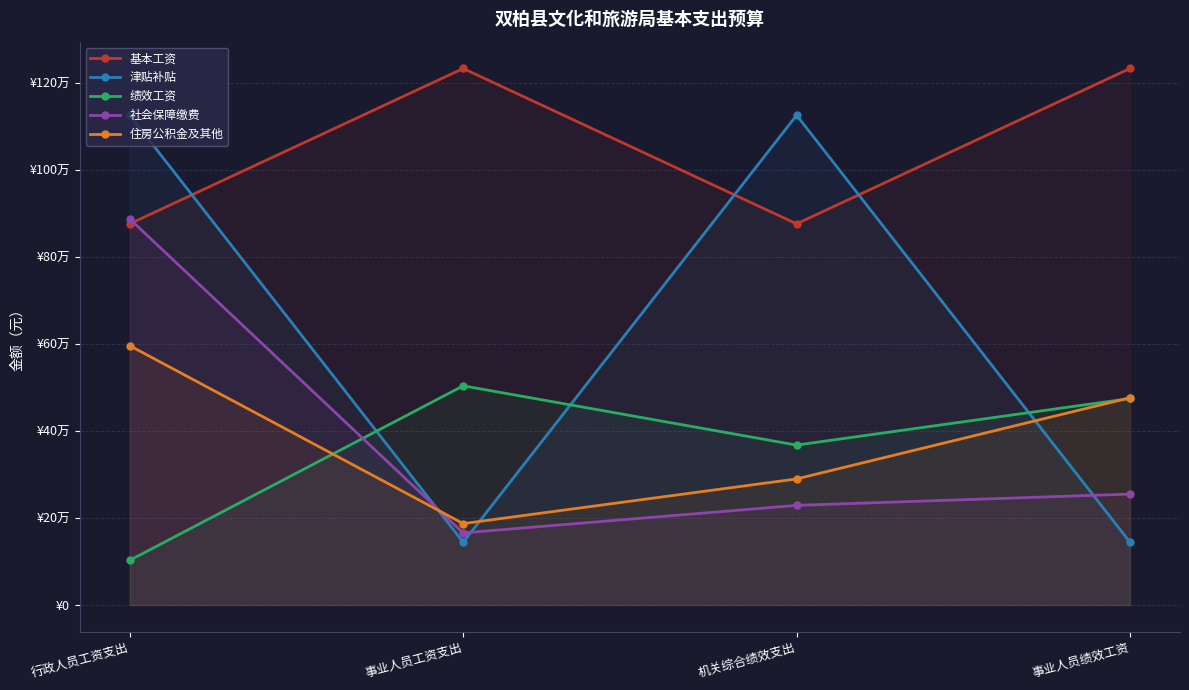

True or false: 住房公积金及其他 and 基本工资 intersect in this chart.

False